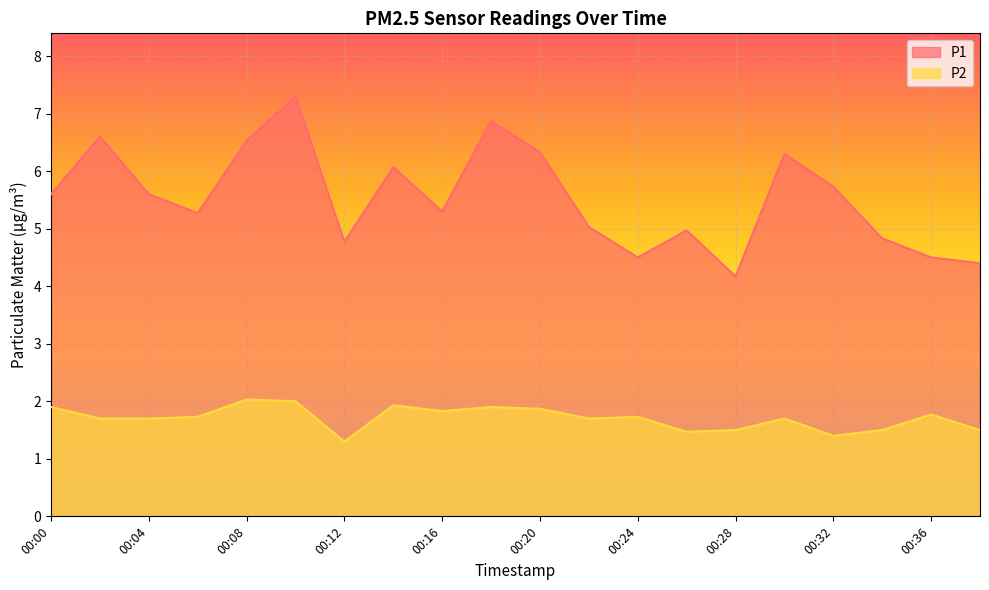

What is the total value across all series at 00:36?

6.3